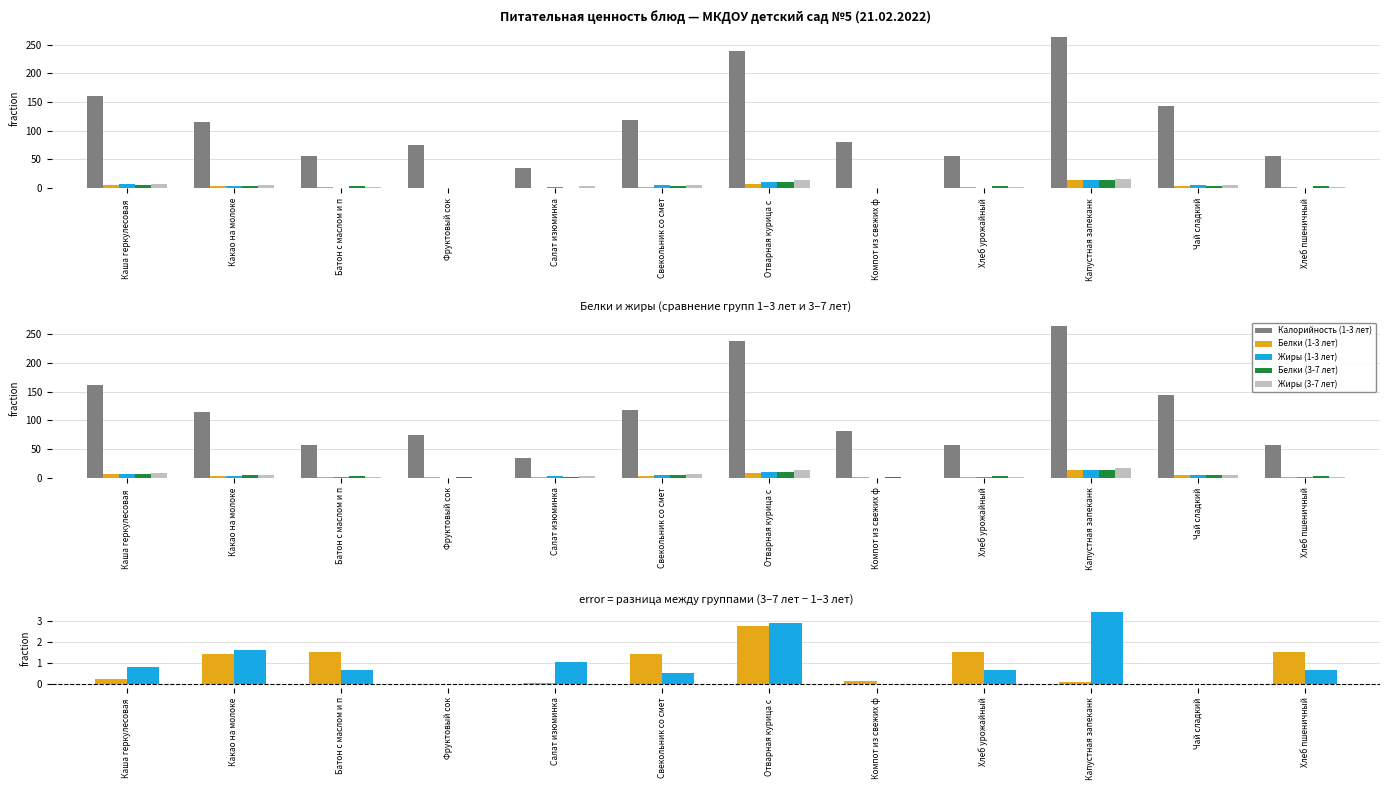

Is it true that Белки (3-7 лет) equals 2.5 at Каша геркулесовая?

False